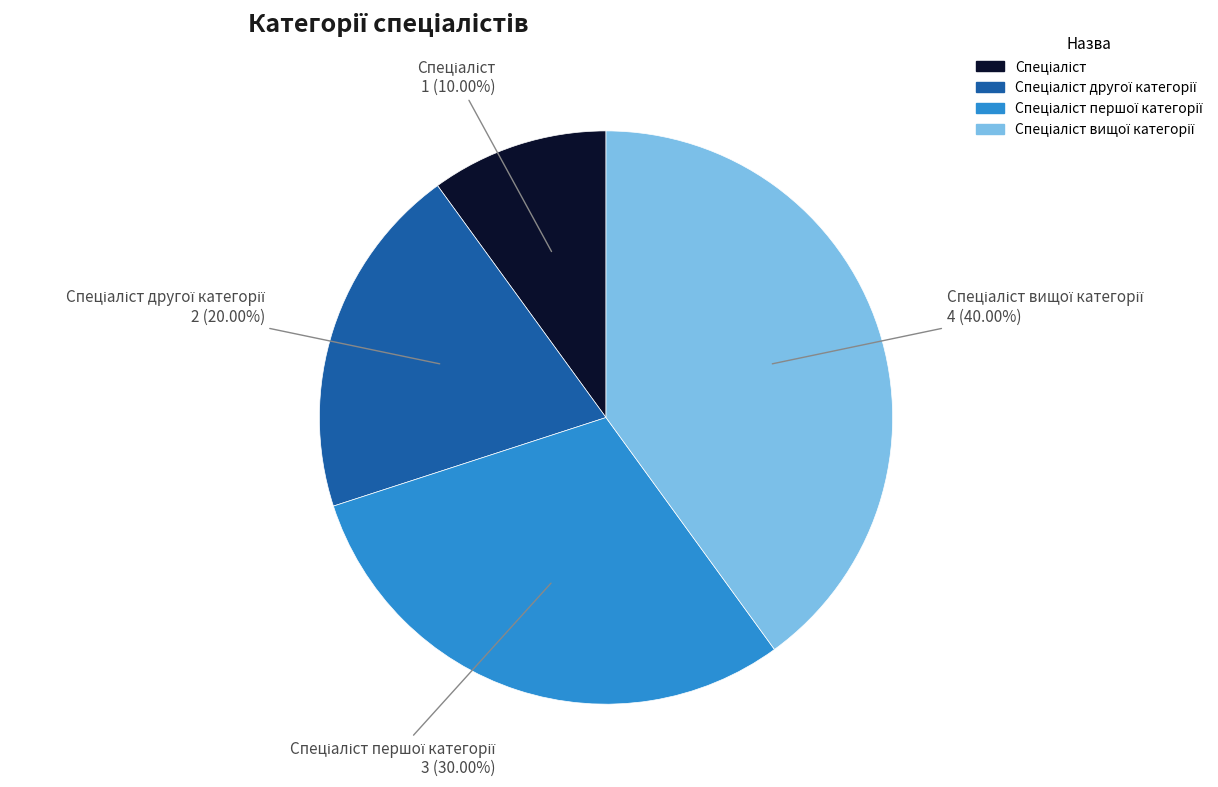

Does any single category account for the majority?

No